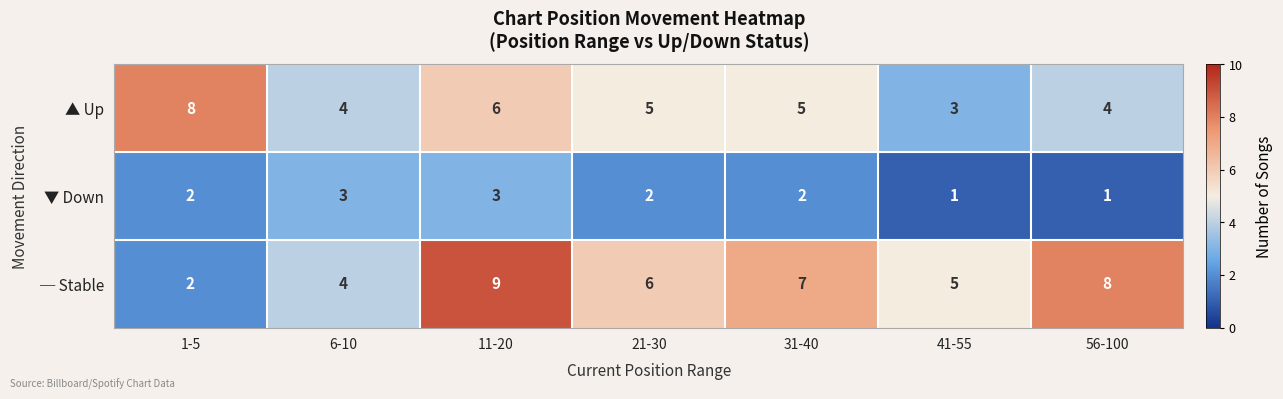

What is the difference between the highest and lowest values at 1-5?

6